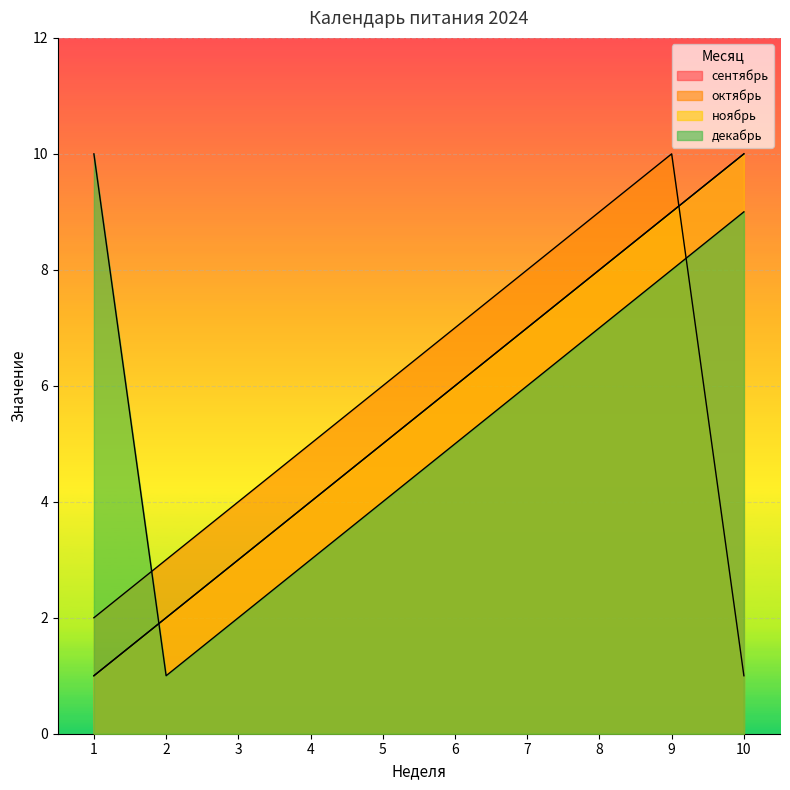

Which series has the widest spread of values?

сентябрь